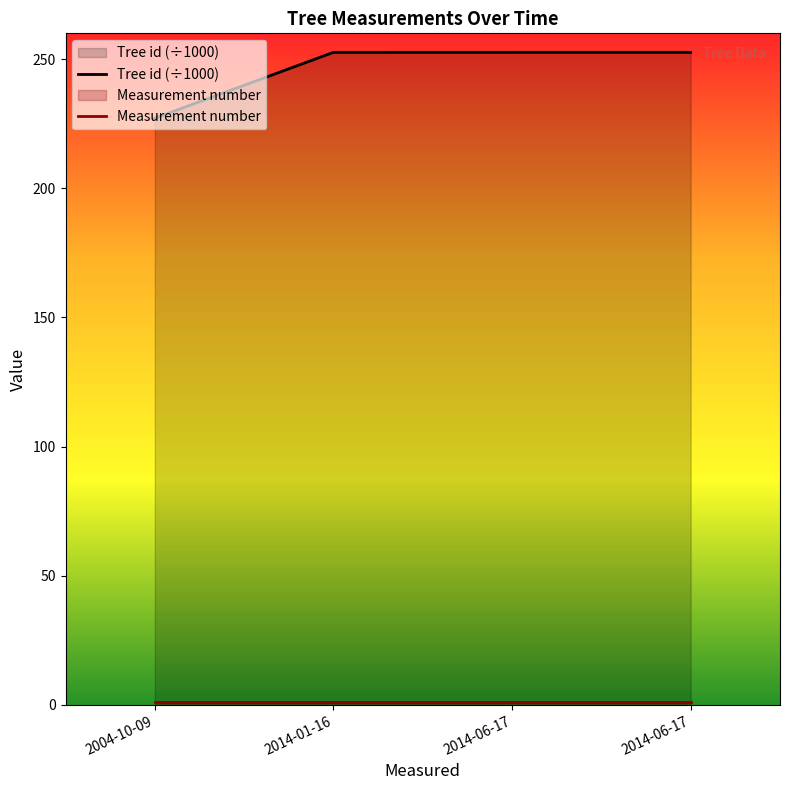

What value does the Measurement number series have at 2014-01-16?

1.0